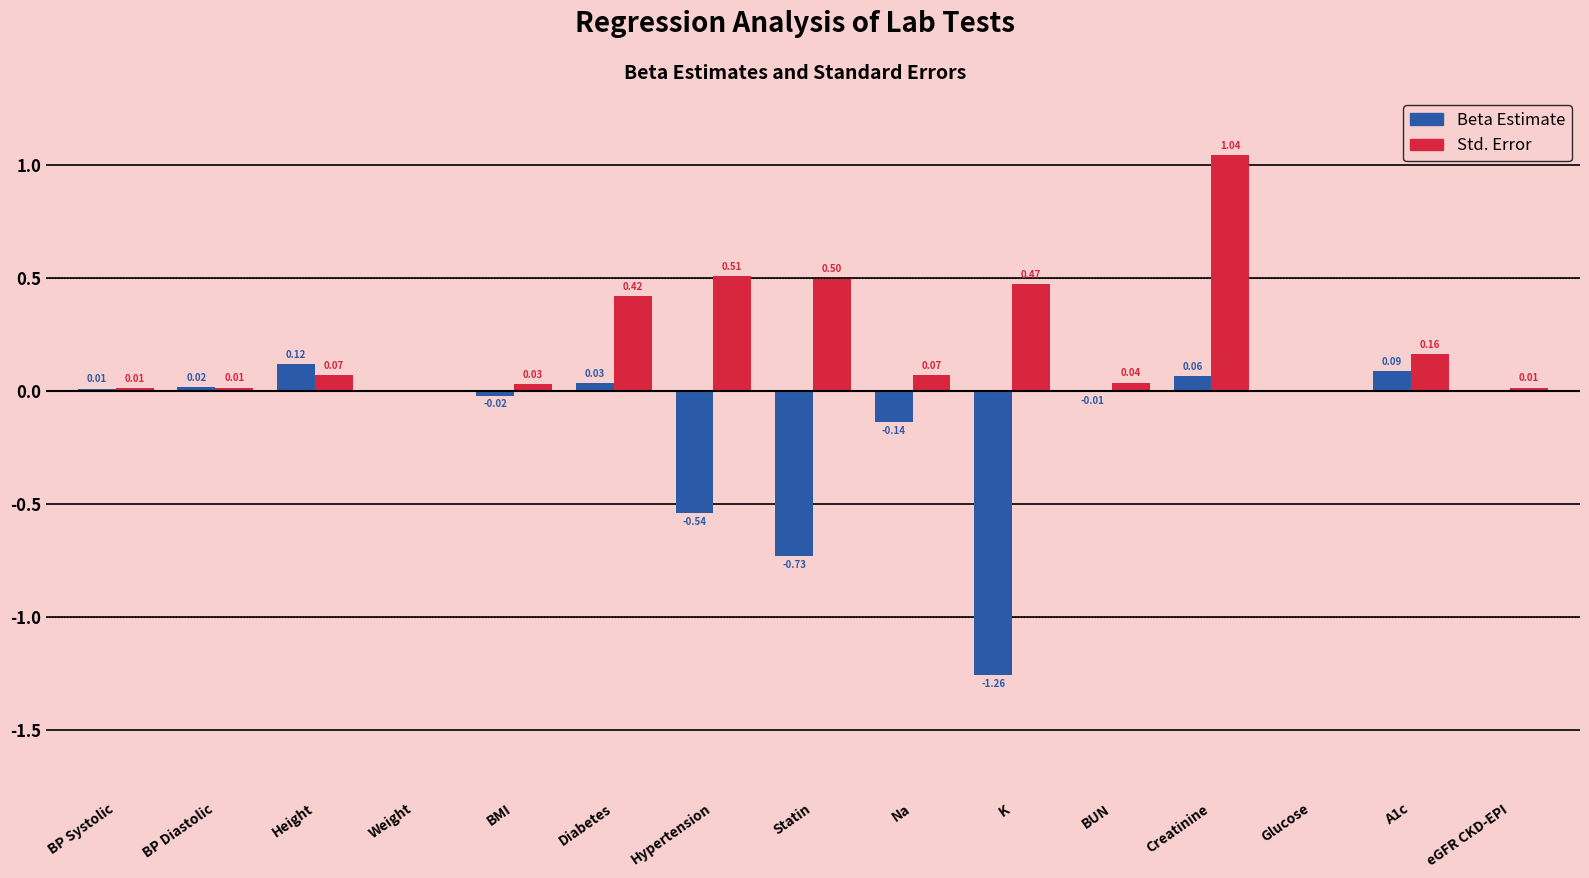

At which label does Std. Error reach its peak?

Creatinine